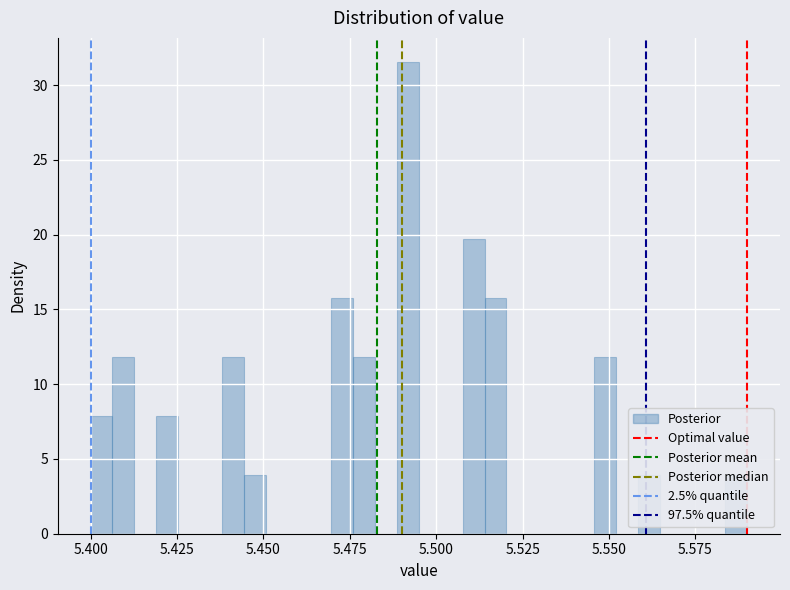

Read against the x-axis, roughly where is the centre of the tallest bar?

5.490